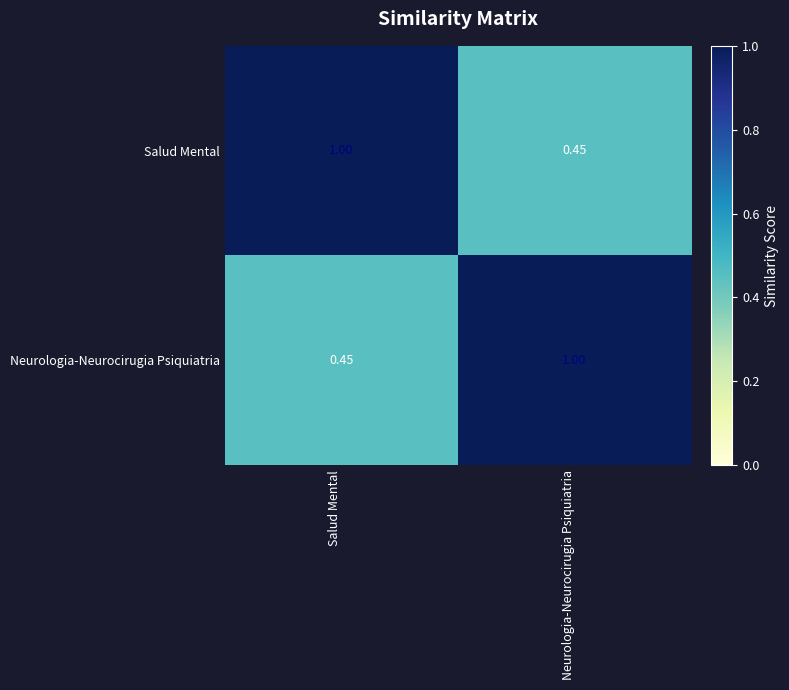

At Neurologia-Neurocirugia Psiquiatria, list the series in order from smallest to largest.

Salud Mental, Neurologia-Neurocirugia Psiquiatria